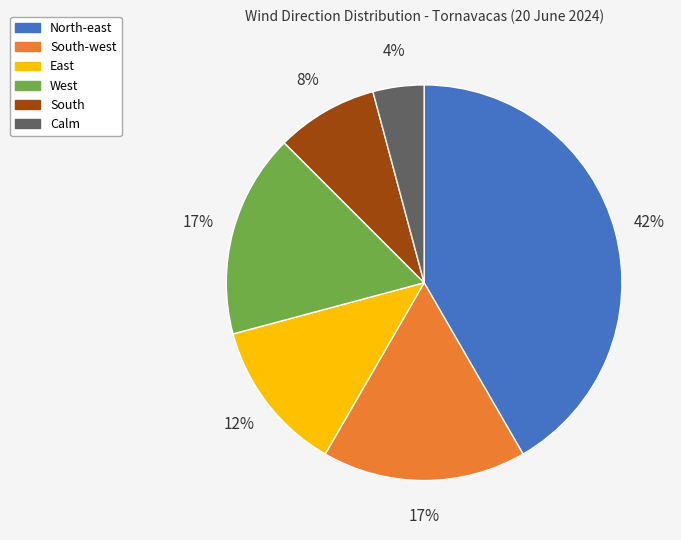

To the nearest percent, what is the average slice percentage?

17%